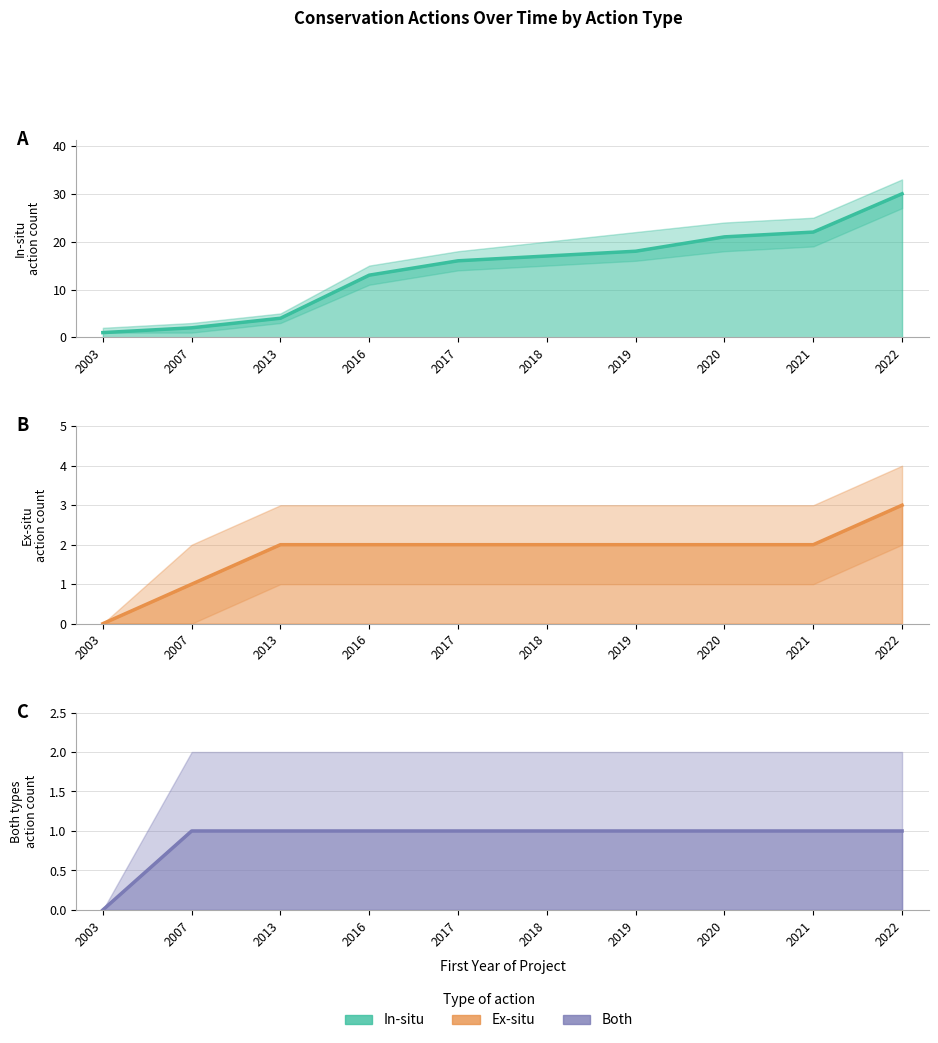

Is the value of Ex-situ at 2003 greater than the value of Both at 2016?

No